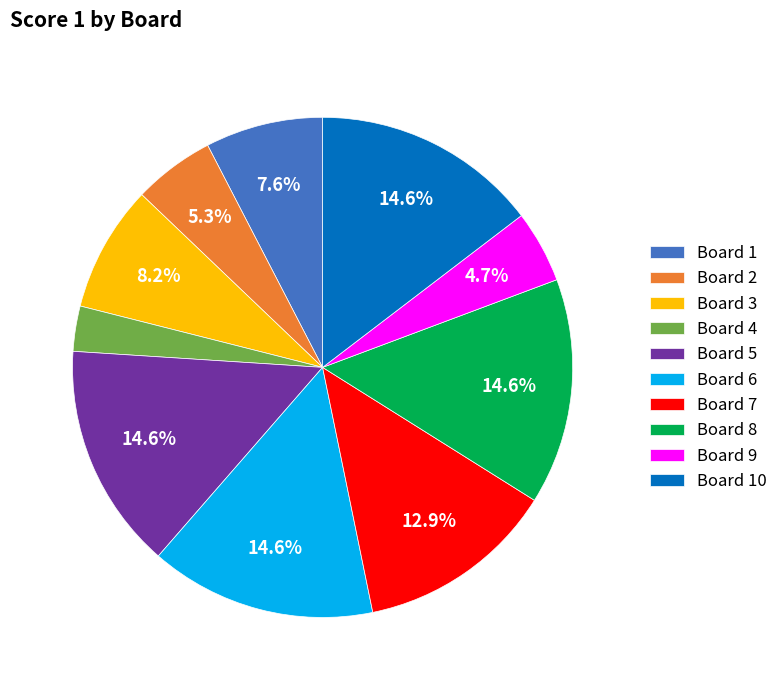

True or false: Board 6 accounts for 15% of the total.

True